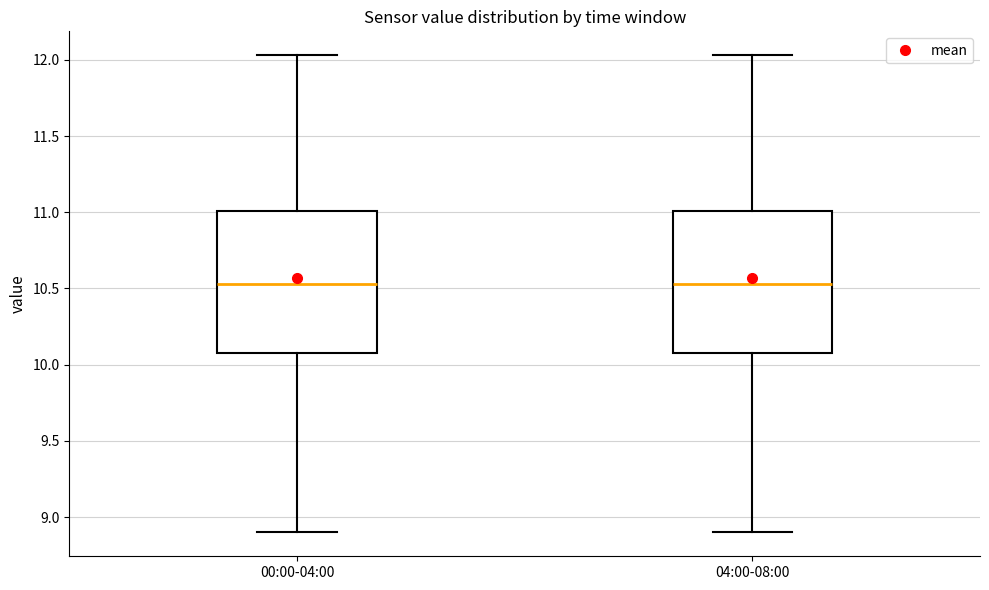

Reading left to right, read every box against the y-axis: the position of its median line, the range the box covers, and the ends of its whiskers. The values are not printed on the chart, so give them approximately, as read against the axis.

00:00-04:00: median 10.55, box 10.10 to 11.00, whiskers 8.90 to 12.05
04:00-08:00: median 10.55, box 10.10 to 11.00, whiskers 8.90 to 12.05